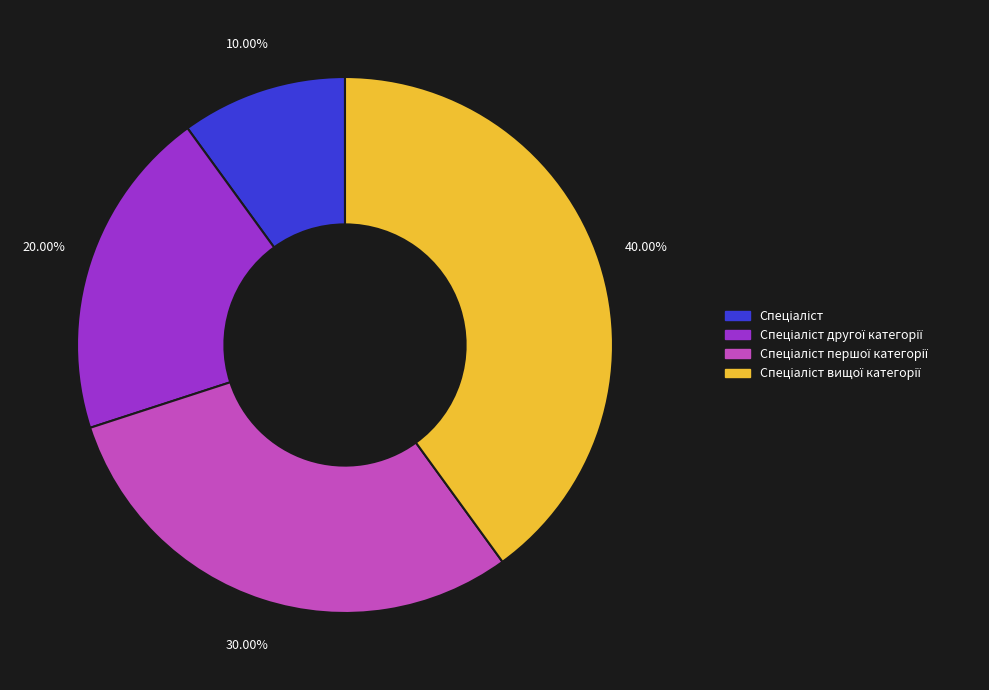

Count the number of slices in the pie.

4